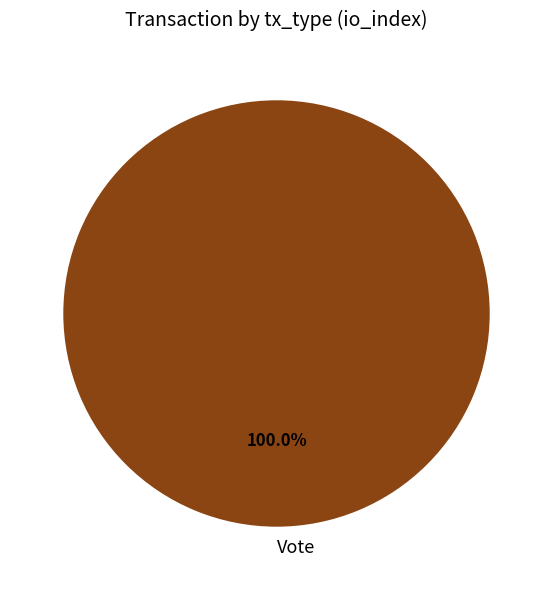

Is it true that Vote is 90% of the pie?

False